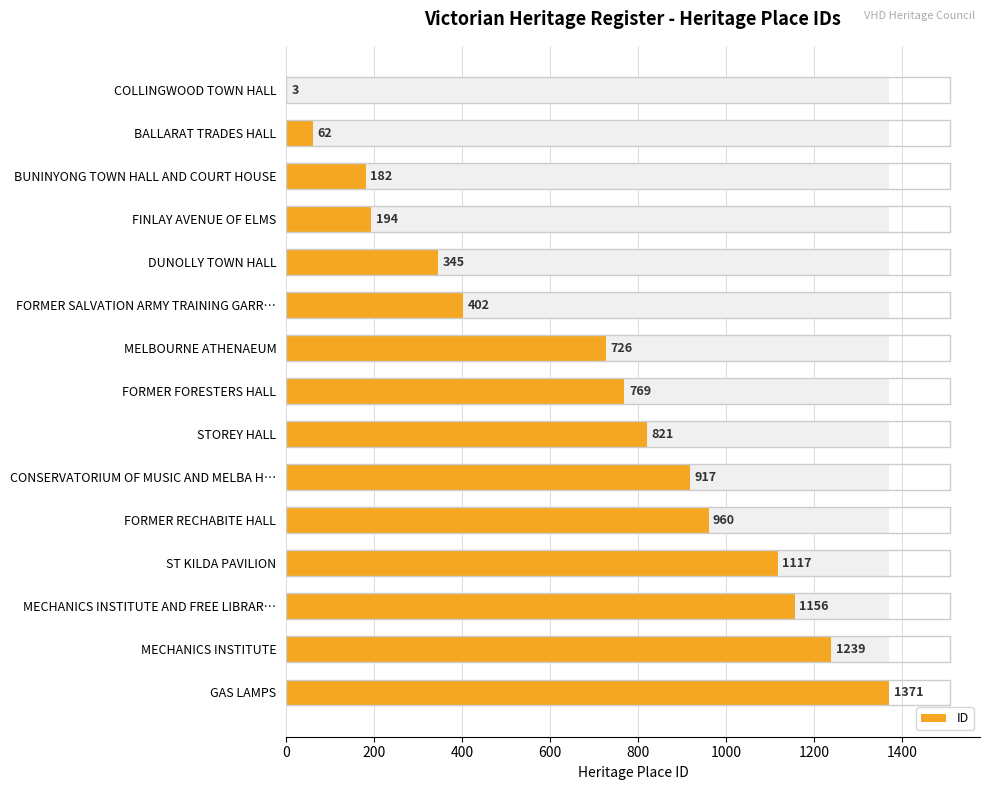

What is the change in value from FINLAY AVENUE OF ELMS to DUNOLLY TOWN HALL?

+151